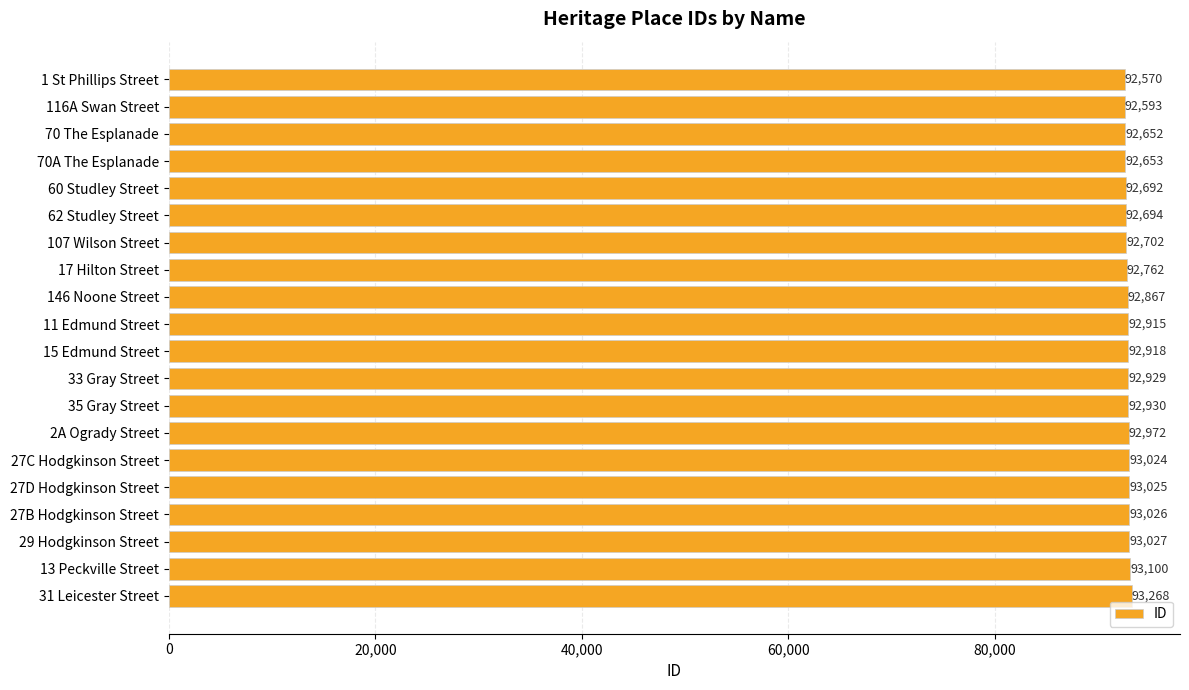

Reading bottom to top, transcribe all the data shown in this chart.

93268	93100	93027	93026	93025	93024	92972	92930	92929	92918	92915	92867	92762	92702	92694	92692	92653	92652	92593	92570